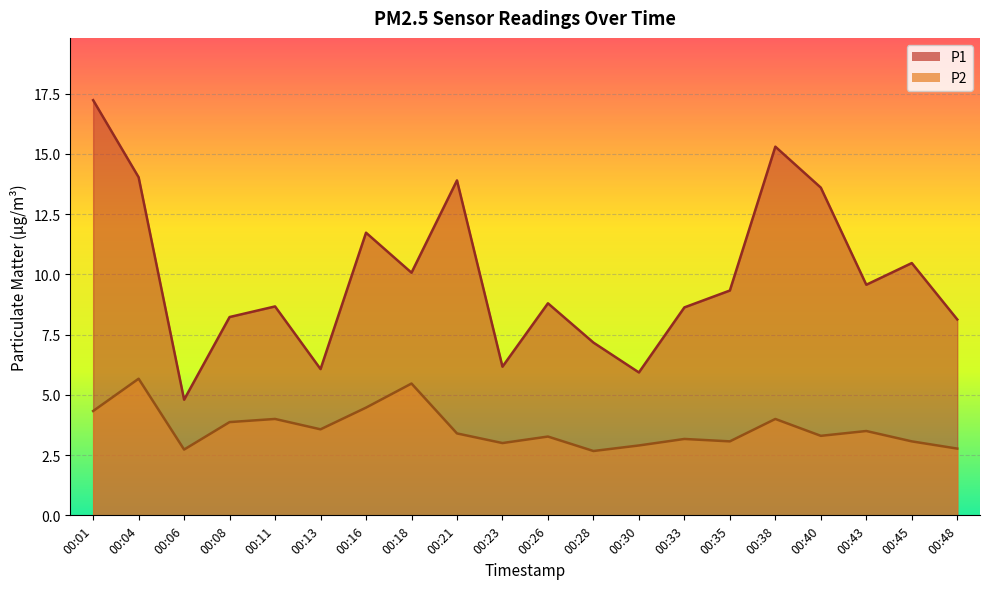

The P1 series shows 8.8 at 00:26. True or false?

True